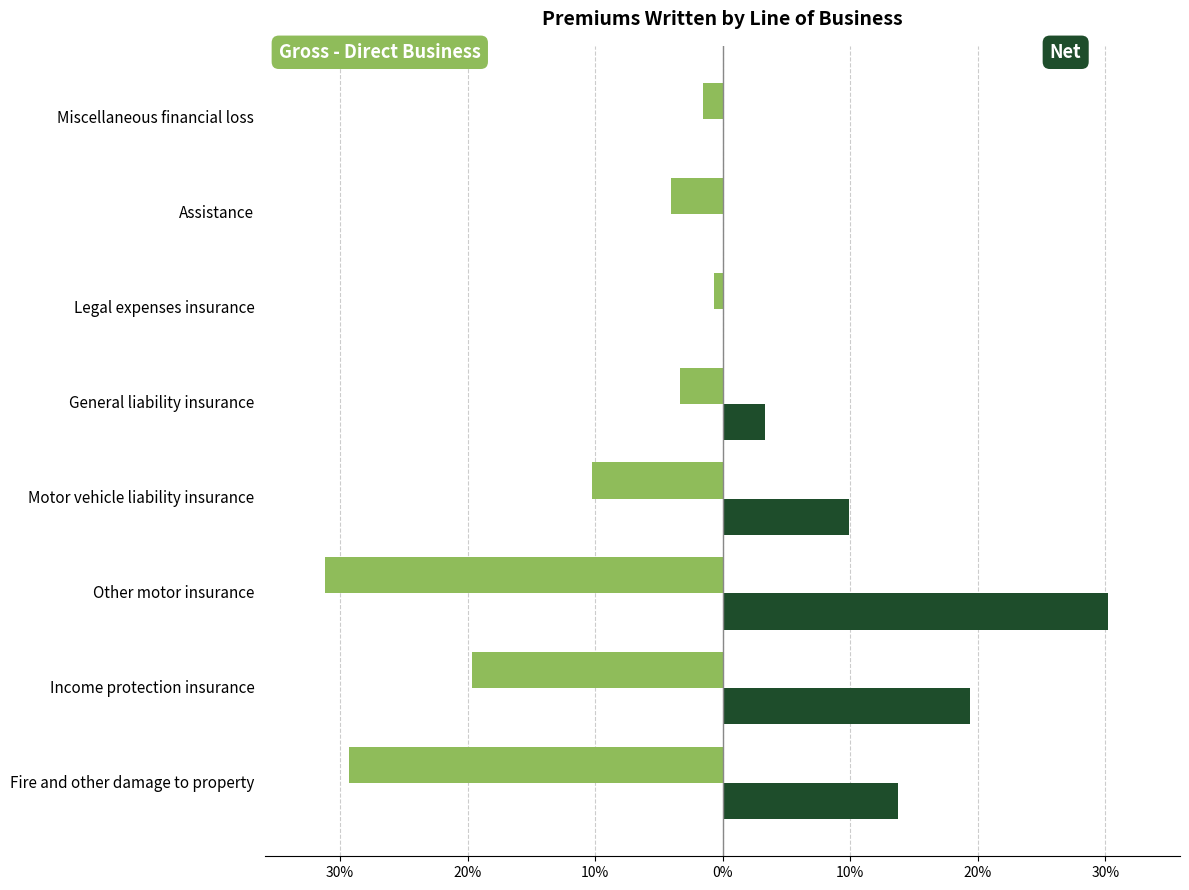

The Gross - Direct Business series shows -48.4 at Other motor insurance. True or false?

False